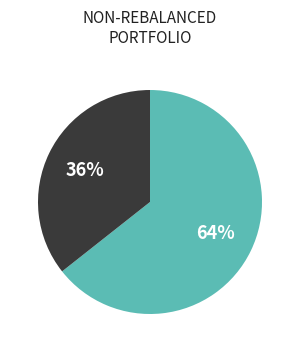

Does any single category account for the majority?

Yes